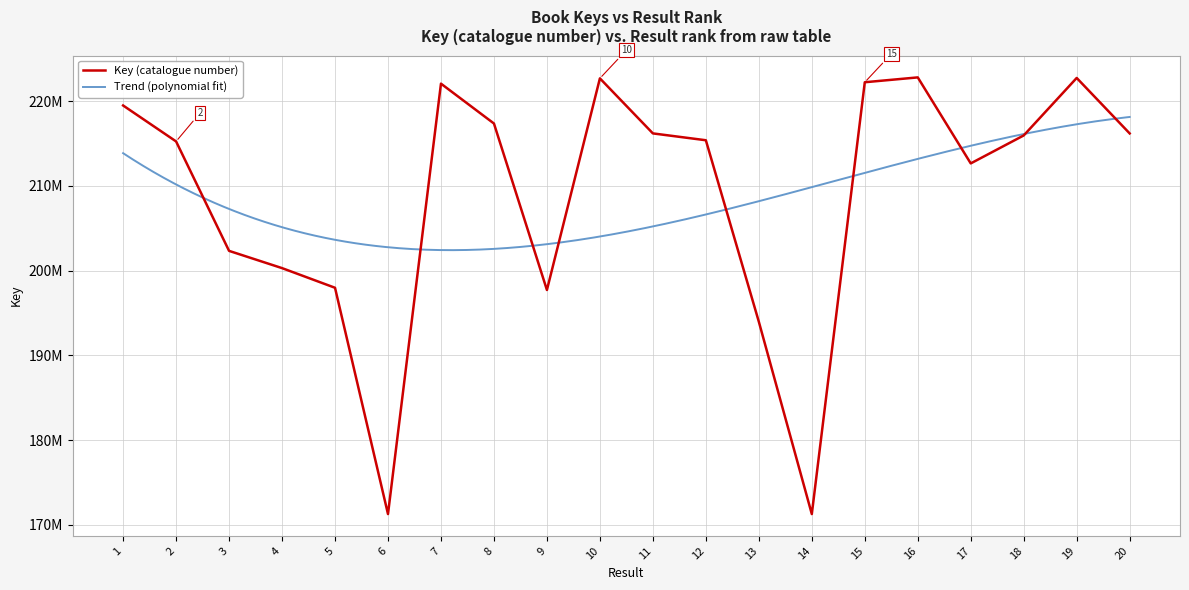

Where is the data nearest to the value 197037864?

9